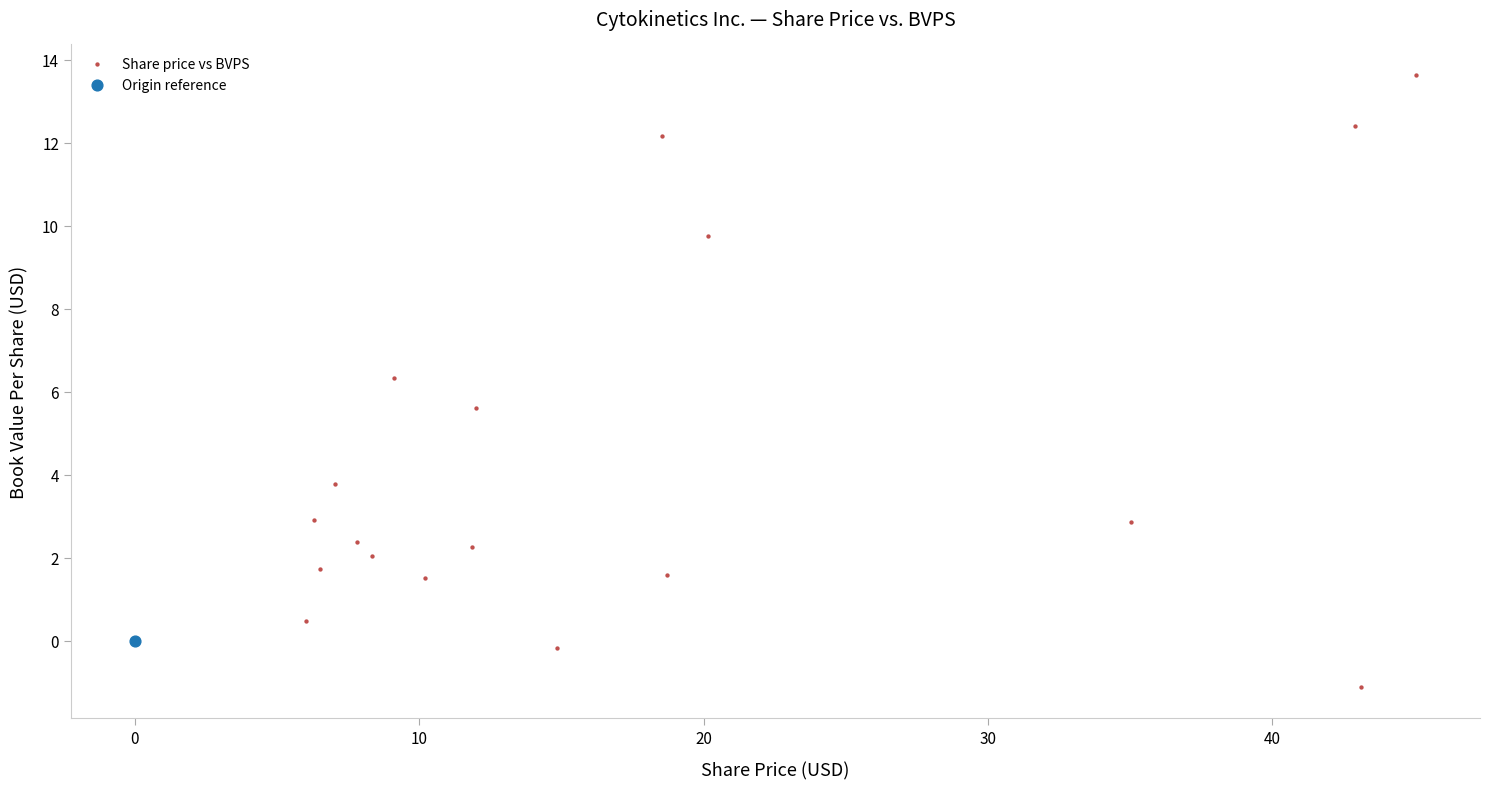

What are all the series names shown in the legend?

Share price vs BVPS, Origin reference